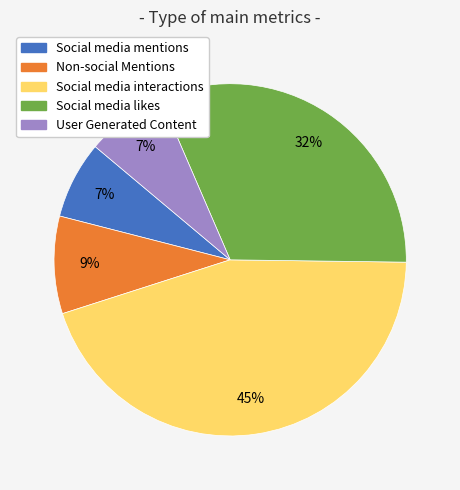

Is it true that Social media likes is 22% of the pie?

False